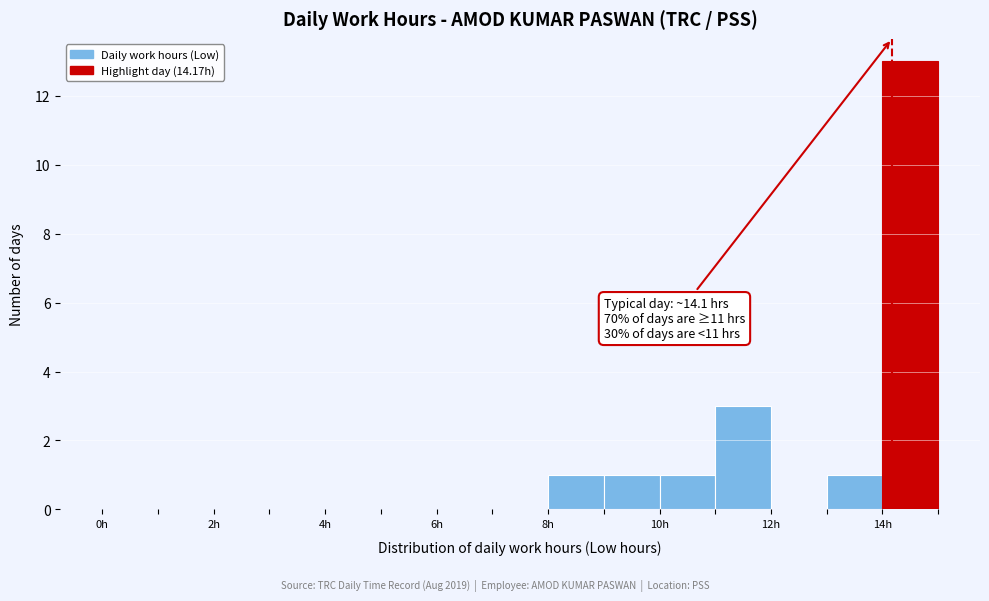

Which range on the x-axis has the tallest bar?

14 to 15